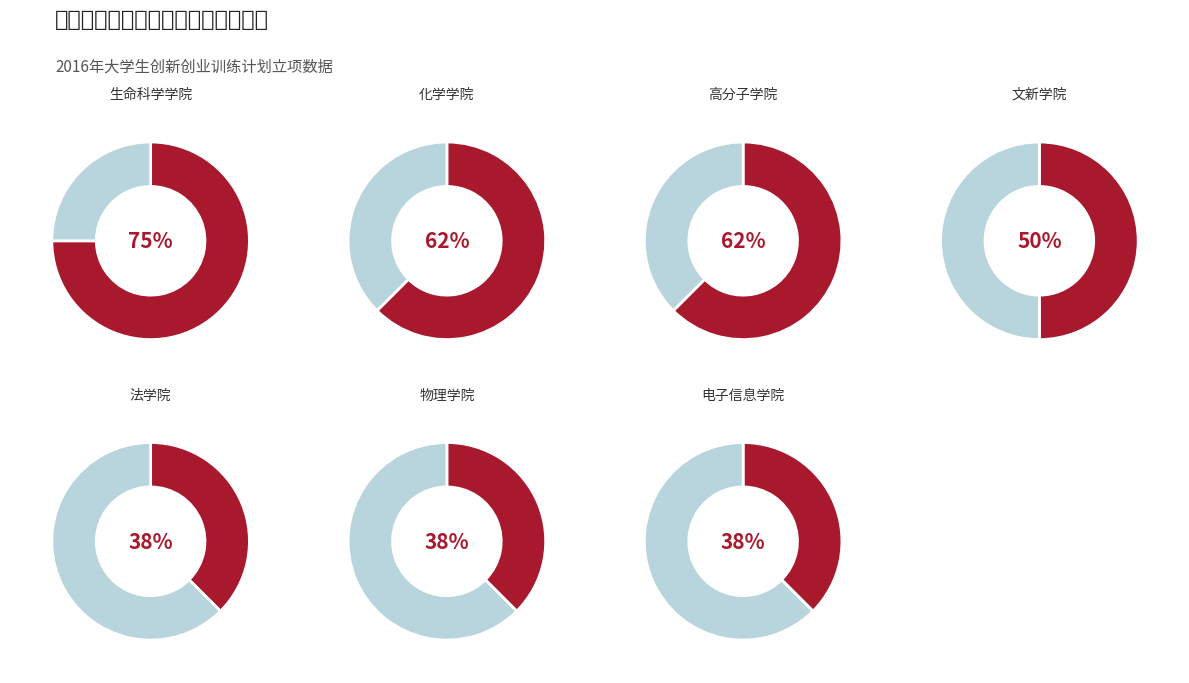

Combined, do 3 and 4 account for over 50%?

No